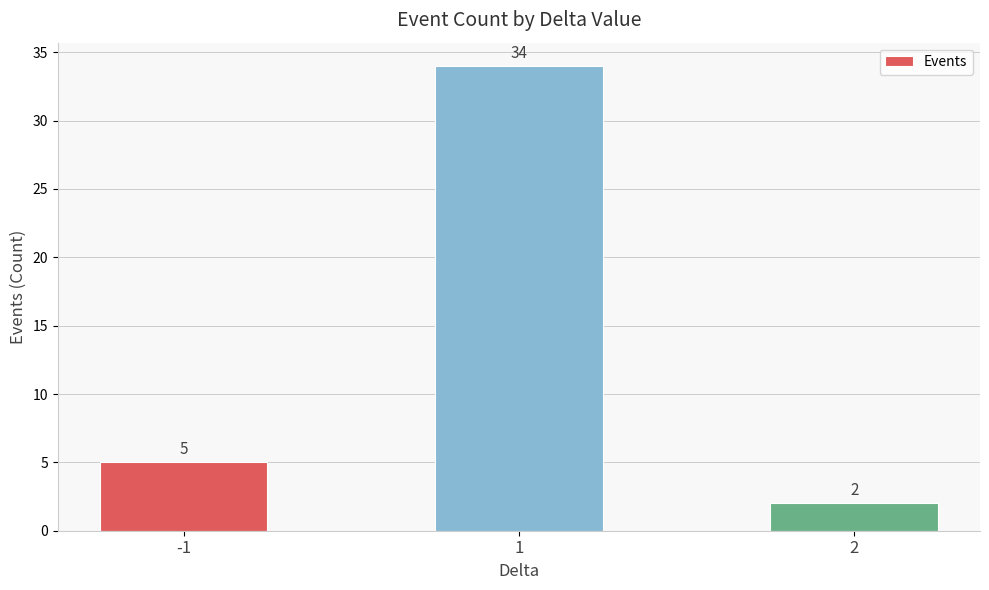

How many bars are there in total?

3